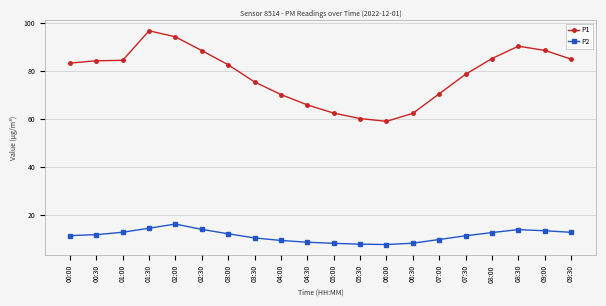

At how many categories does at least one series exceed 8?

20